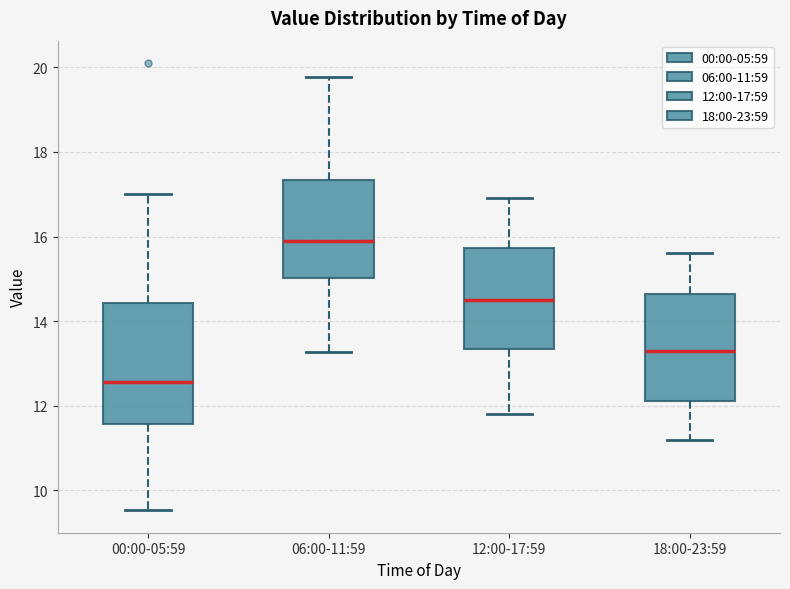

Reading left to right, read every box against the y-axis: the position of its median line, the range the box covers, and the ends of its whiskers. The values are not printed on the chart, so give them approximately, as read against the axis.

00:00-05:59: median 12.6, box 11.6 to 14.4, whiskers 9.6 to 17.0
06:00-11:59: median 15.8, box 15.0 to 17.4, whiskers 13.2 to 19.8
12:00-17:59: median 14.6, box 13.4 to 15.8, whiskers 11.8 to 17.0
18:00-23:59: median 13.4, box 12.2 to 14.6, whiskers 11.2 to 15.6